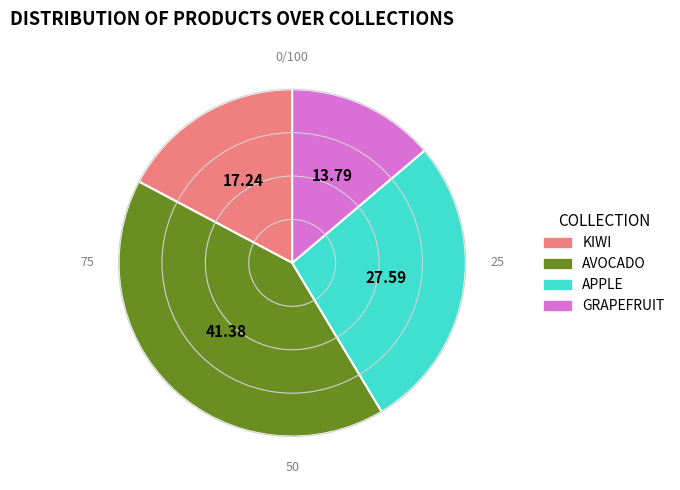

Is the sum of APPLE and GRAPEFRUIT greater than half?

No